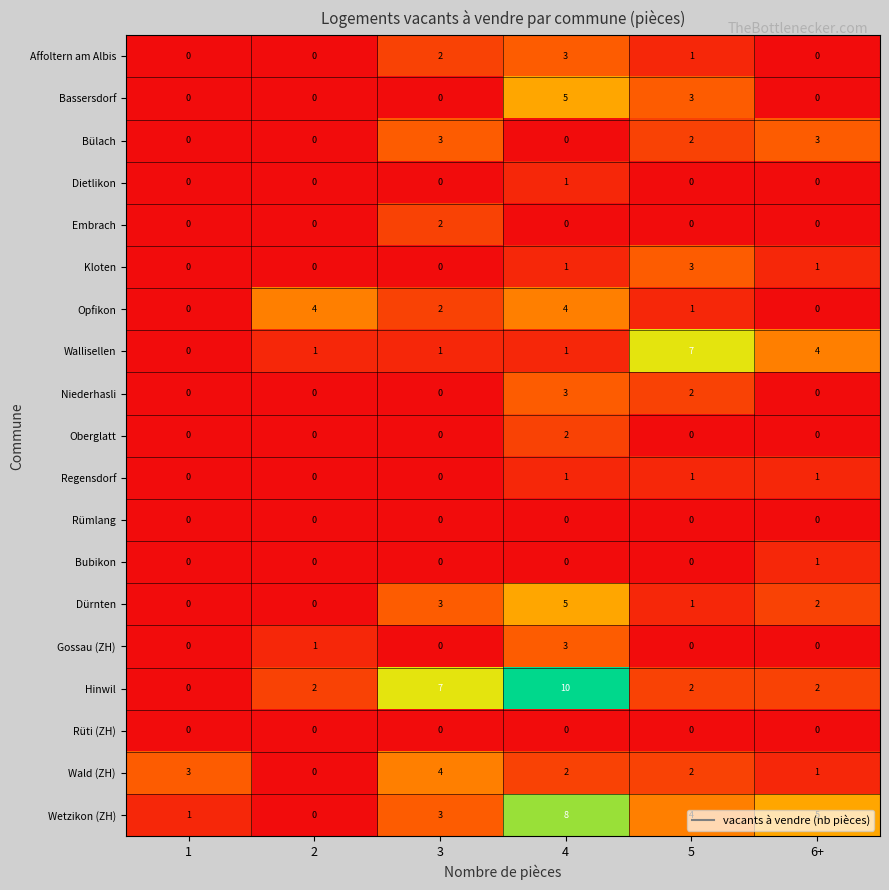

What is the difference between the maximum and minimum values in the Bülach series?

3